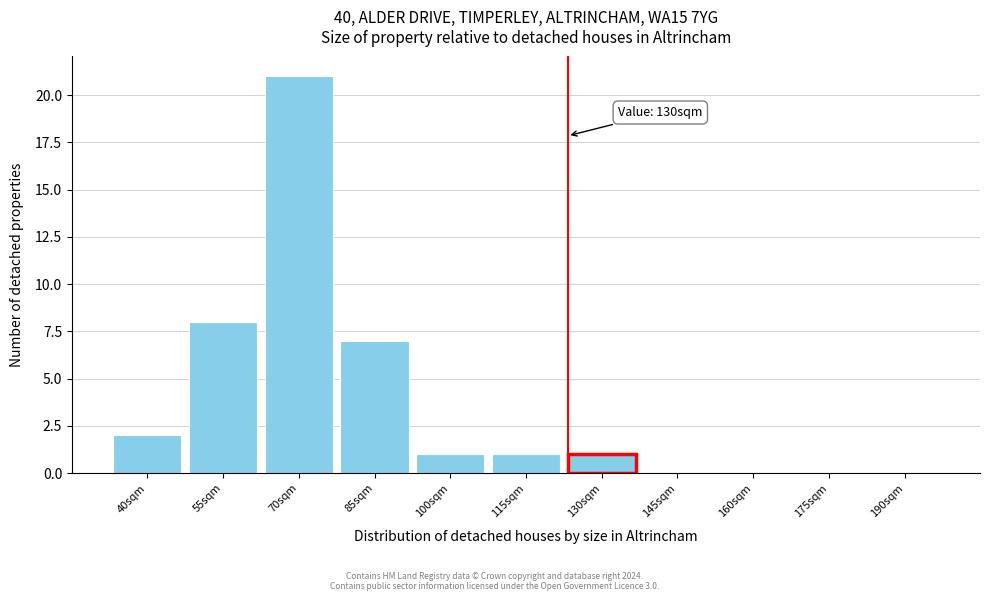

Reading left to right, what are all the values shown in this chart?

40sqm=2	55sqm=8	70sqm=21	85sqm=7	100sqm=1	115sqm=1	130sqm=1	145sqm=0	160sqm=0	175sqm=0	190sqm=0